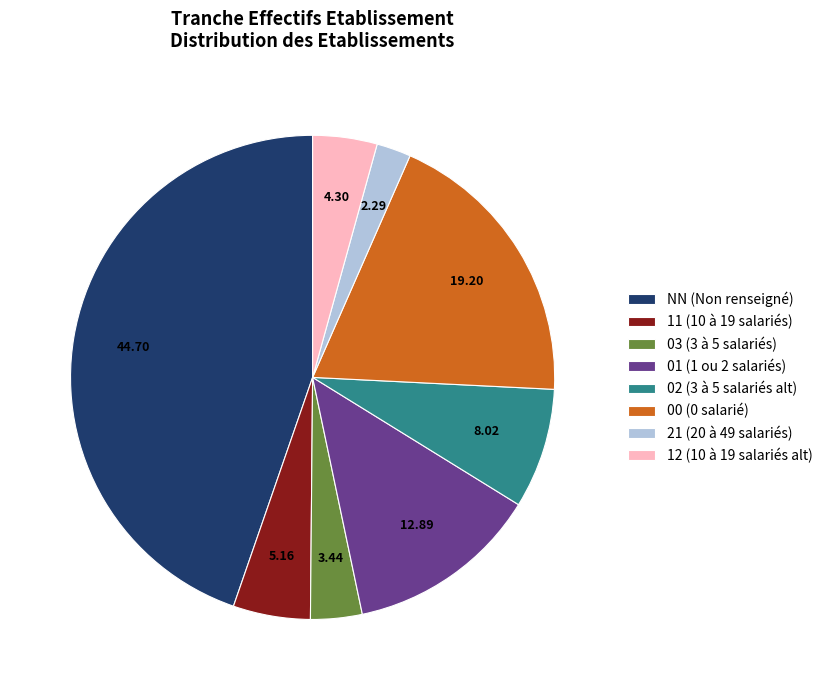

How many segments does this pie chart have?

8